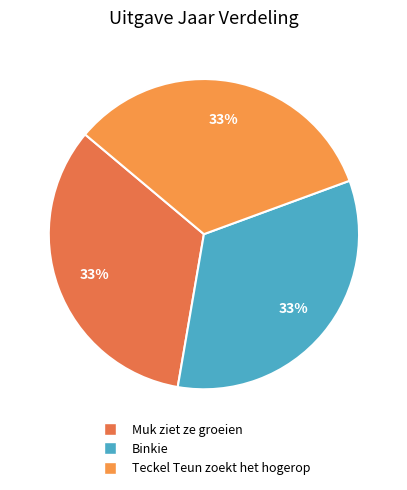

Which category has the biggest portion of the pie?

Muk ziet ze groeien